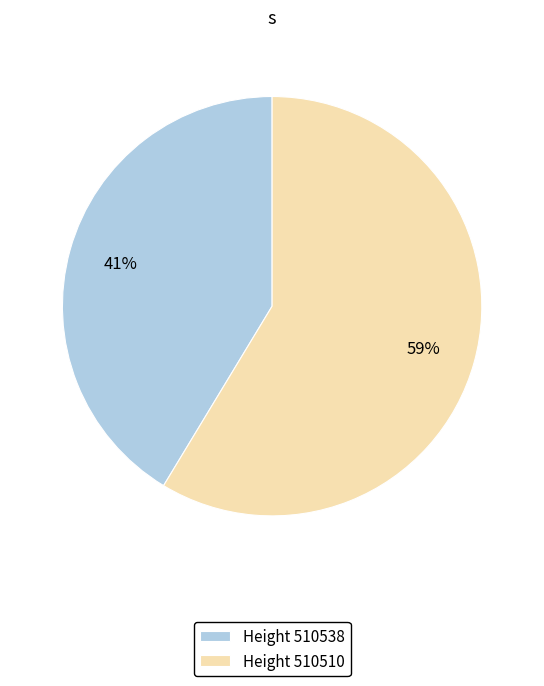

Combined, do Height 510510 and Height 510538 account for over 50%?

Yes